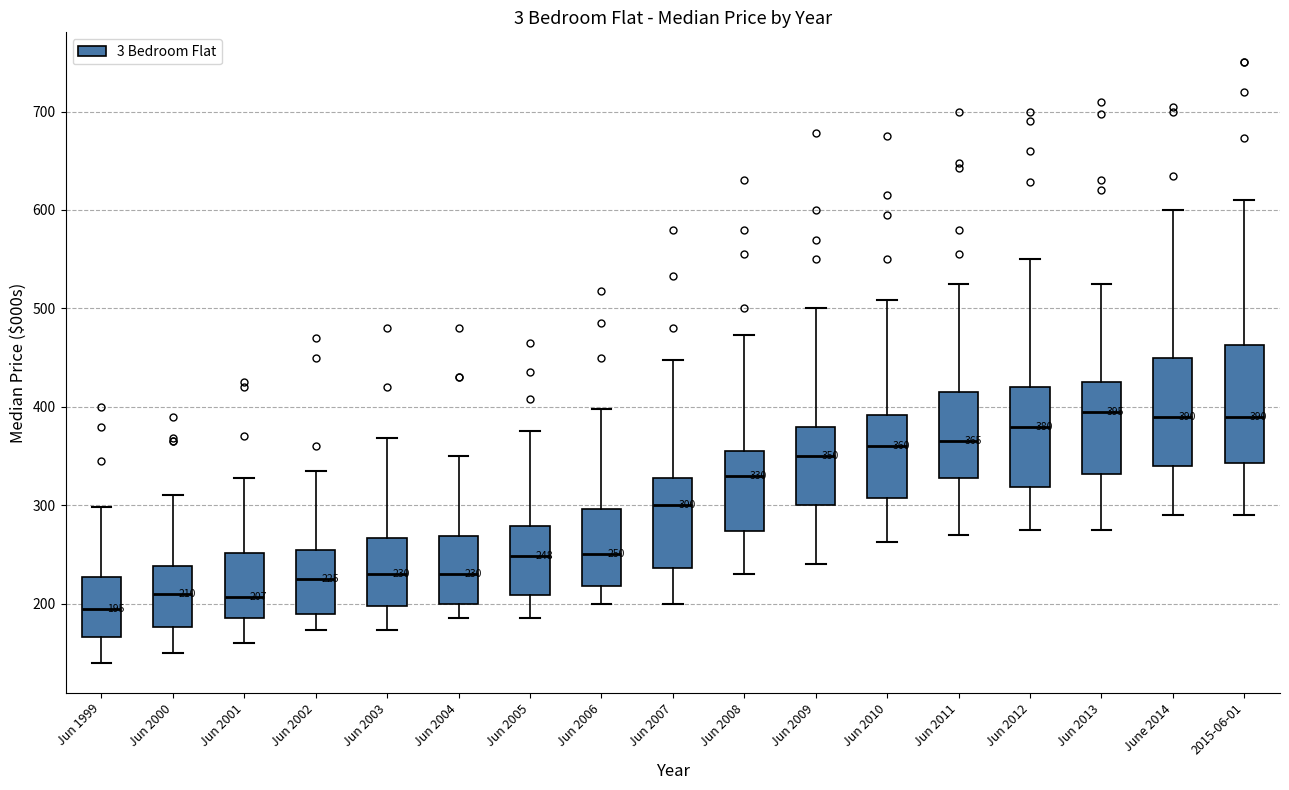

Comparing the boxes themselves (not the whiskers), which one is the tallest?

2015-06-01